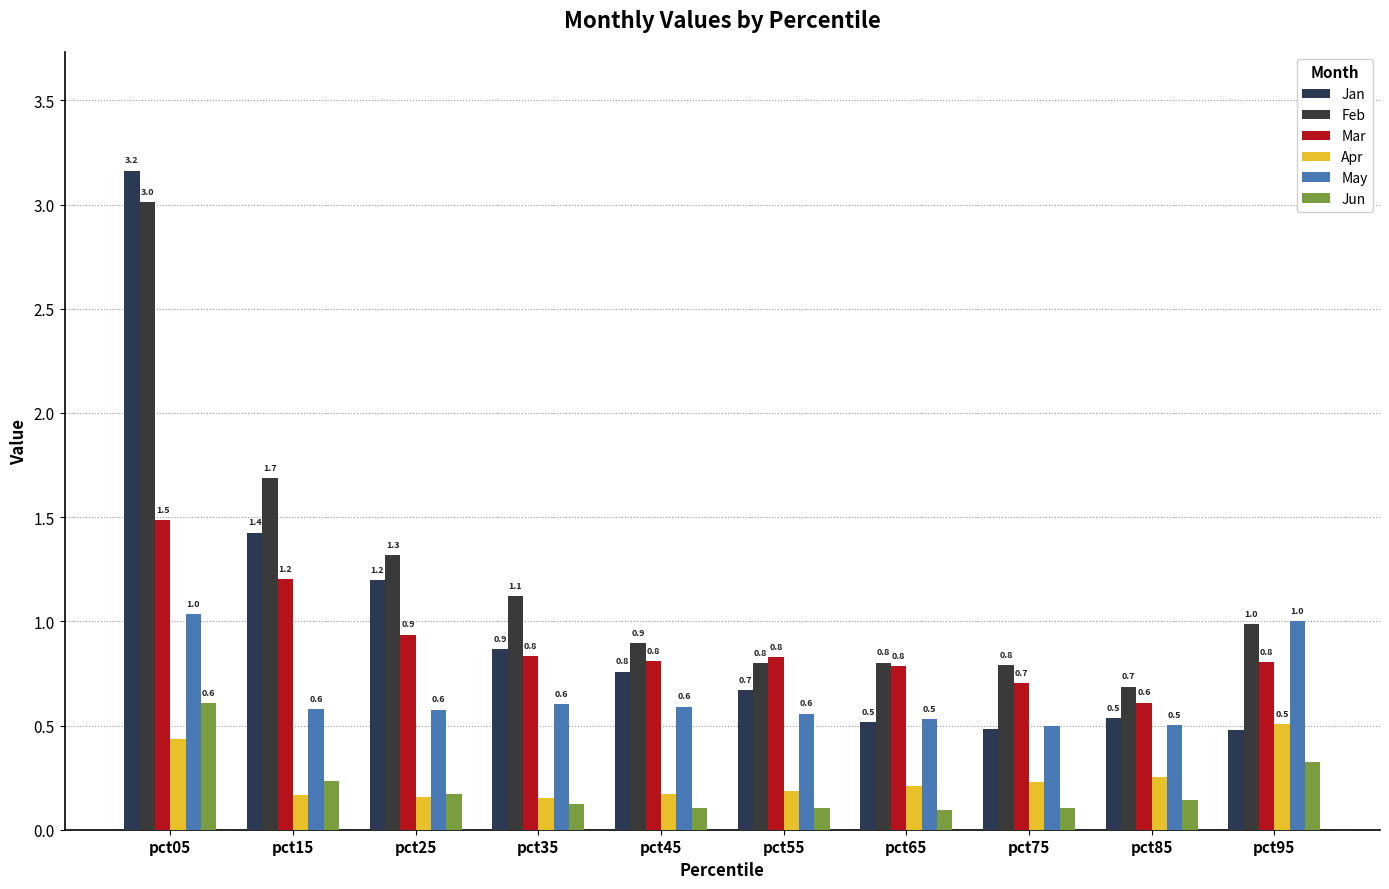

Rank the series by their maximum value, from highest to lowest.

Jan, Feb, Mar, May, Jun, Apr